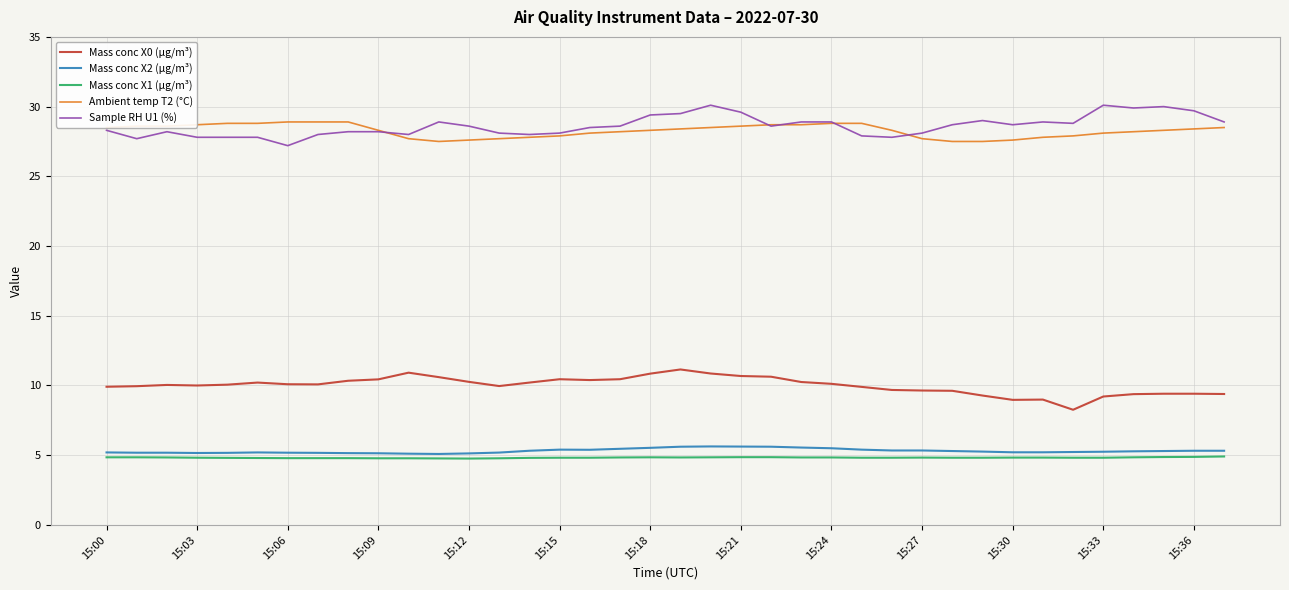

What is the maximum value shown in the chart?

30.1